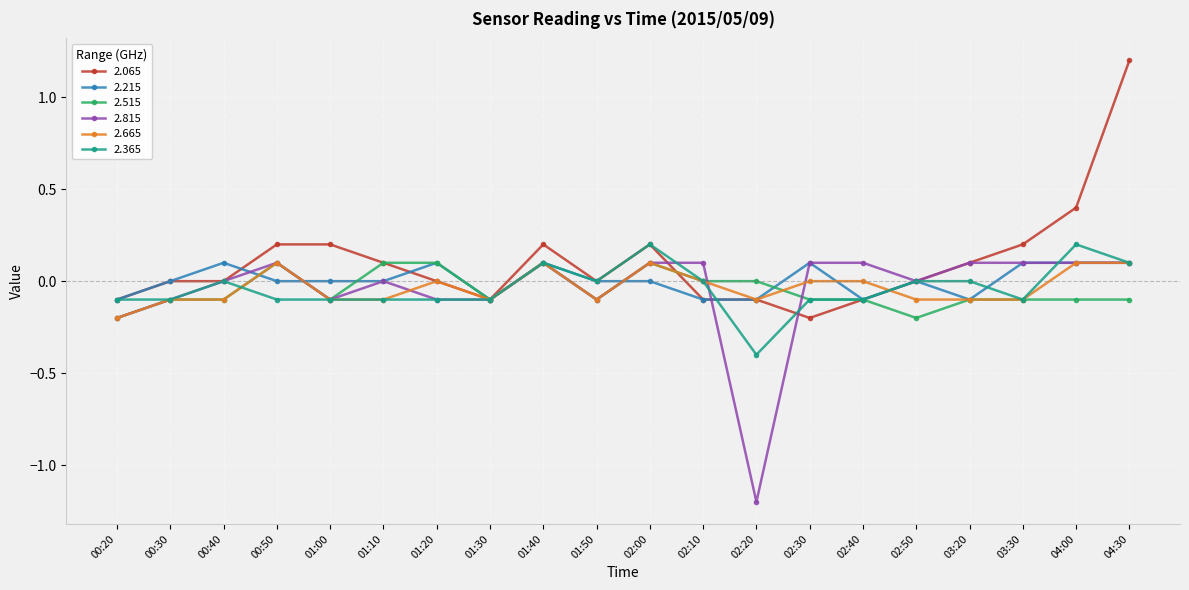

What is the difference between the maximum and minimum values in the 2.665 series?

0.3